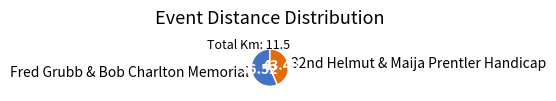

How many segments does this pie chart have?

2